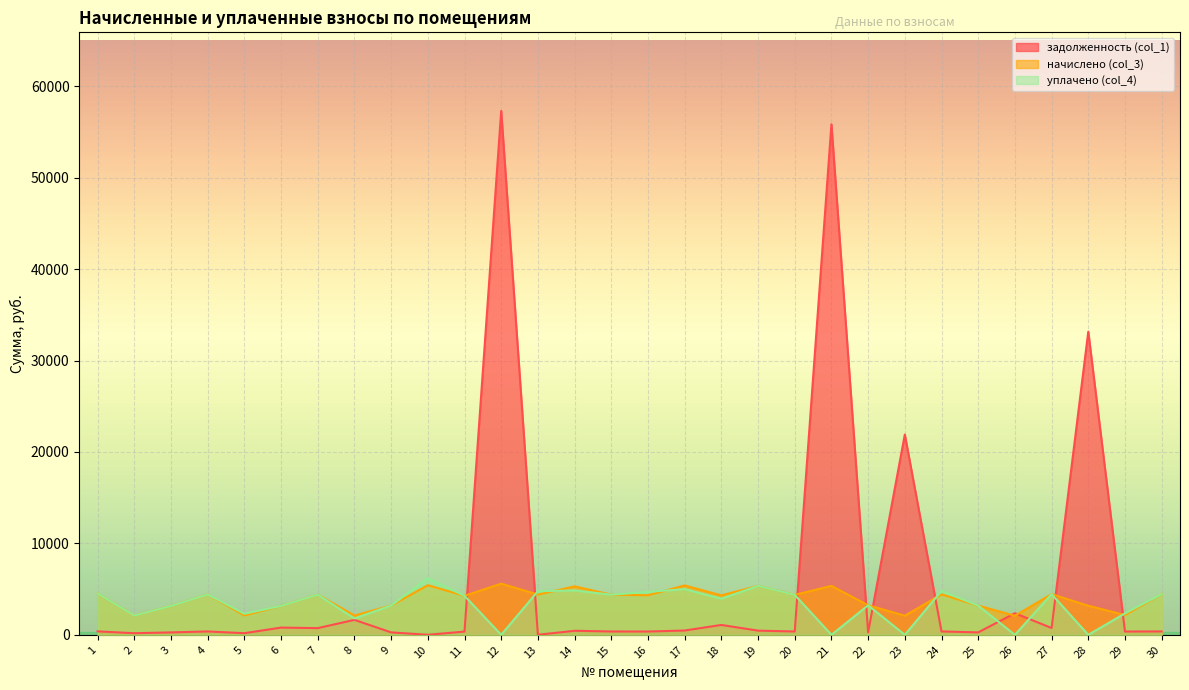

Is the value of задолженность (col_1) at 25 greater than the value of уплачено (col_4) at 19?

No